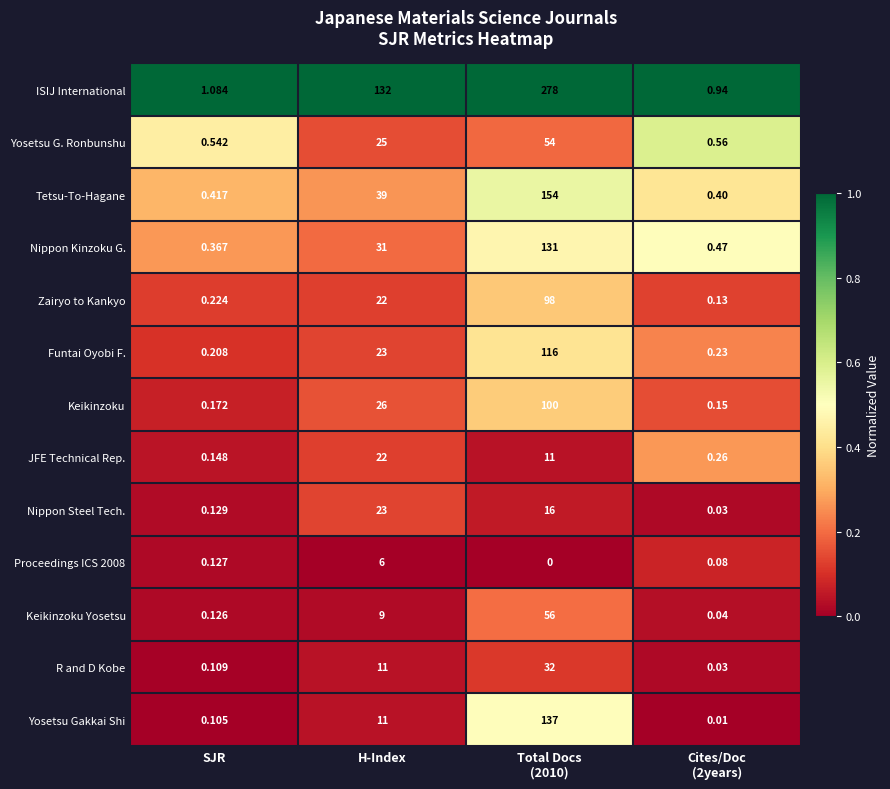

At which label does Funtai Oyobi F. reach its minimum?

SJR